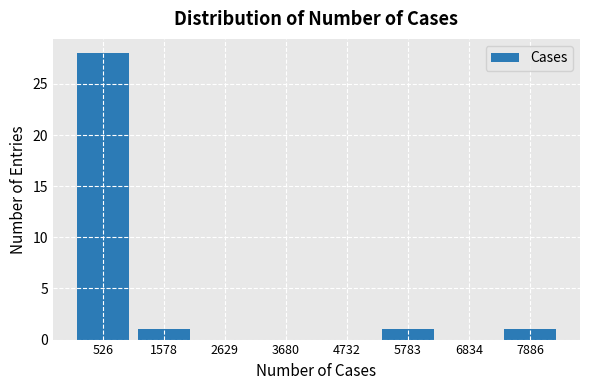

Reading left to right, list every bar in this chart as the range it spans on the x-axis followed by its height. Neither the bar edges nor the heights are printed on the chart, so give them approximately, as read against the axes.

0 to 1000: 28
1000 to 2200: 1
2200 to 3200: 0
3200 to 4200: 0
4200 to 5200: 0
5200 to 6400: 1
6400 to 7400: 0
7400 to 8400: 1